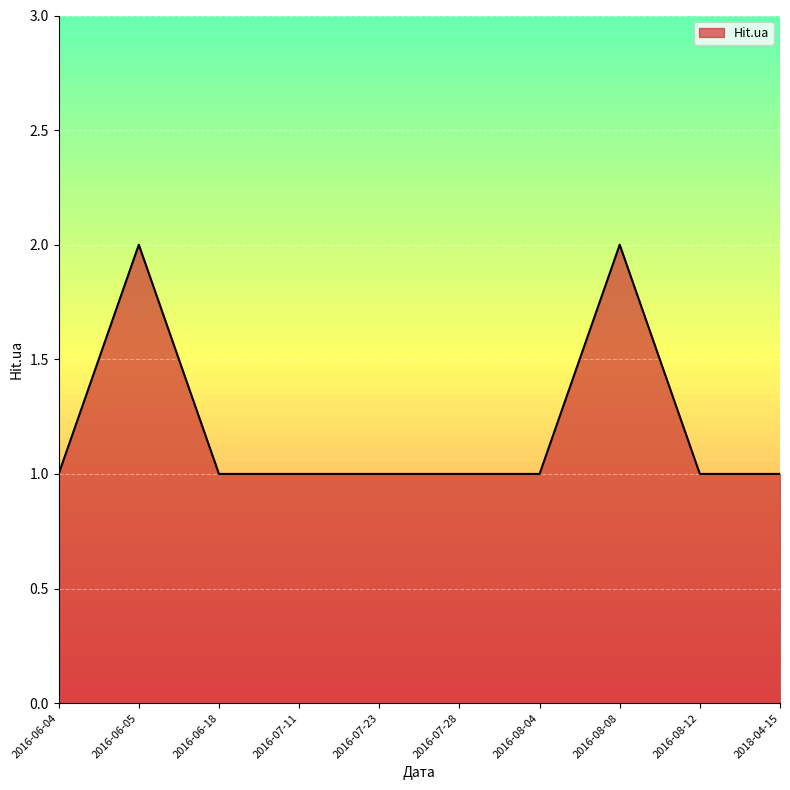

Read the value at 2016-06-04.

1